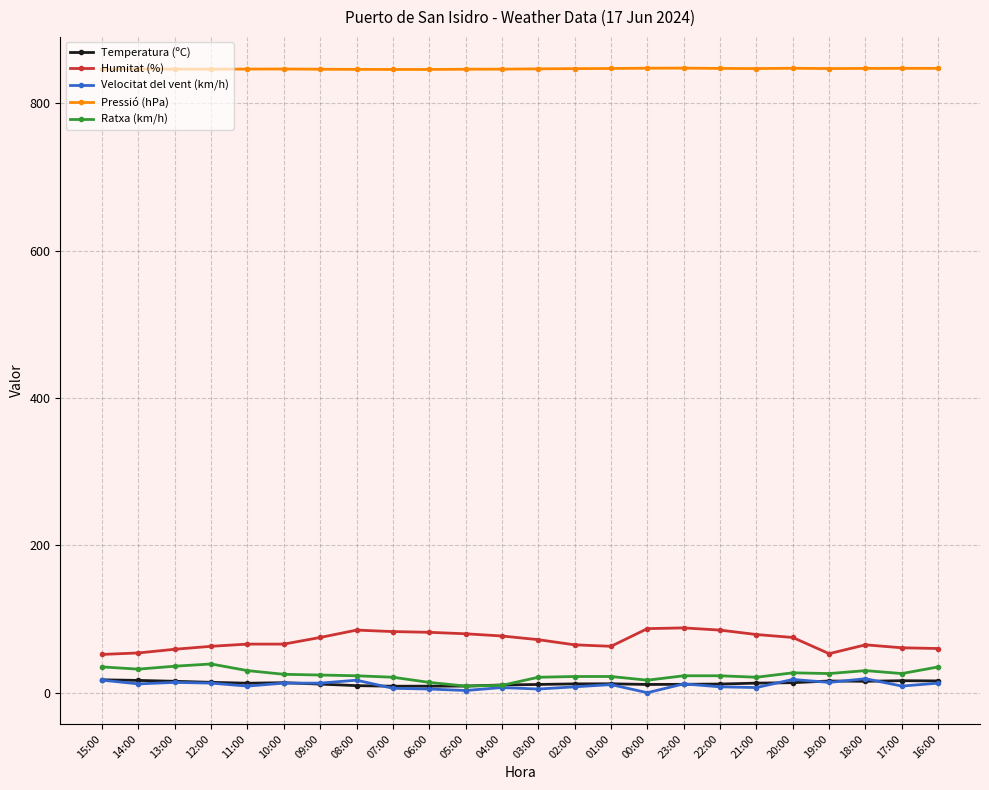

True or false: Temperatura (ºC) has a value of 14.1 at 12:00.

True